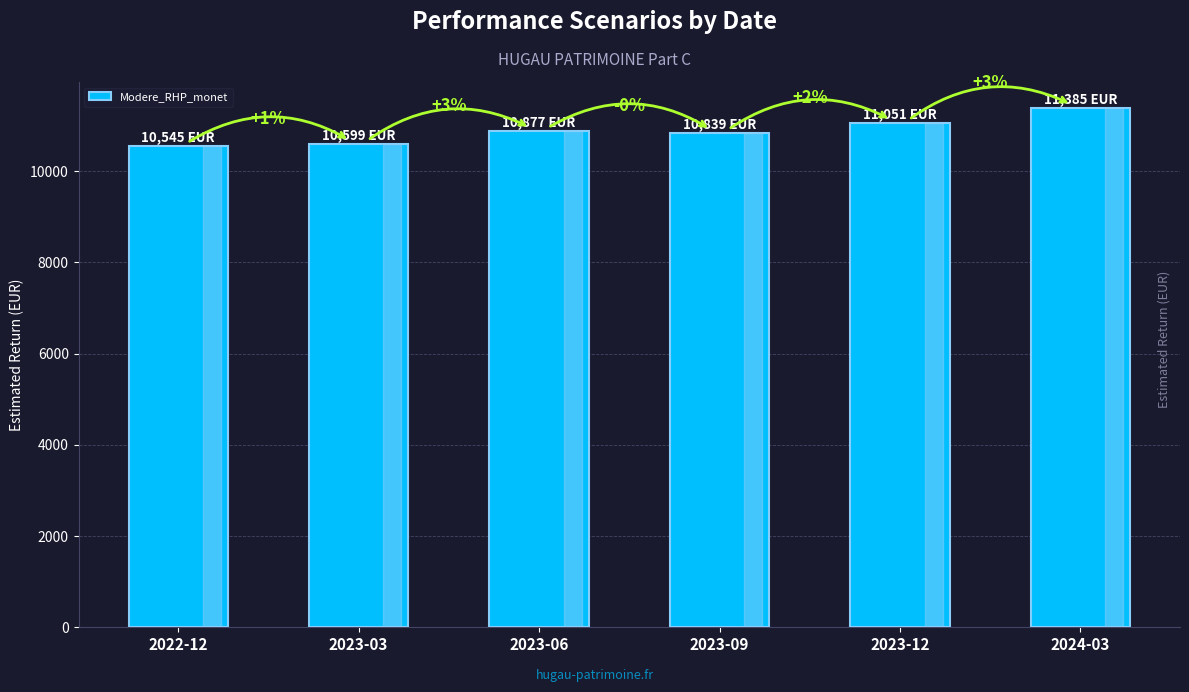

How many bars are there in total?

6